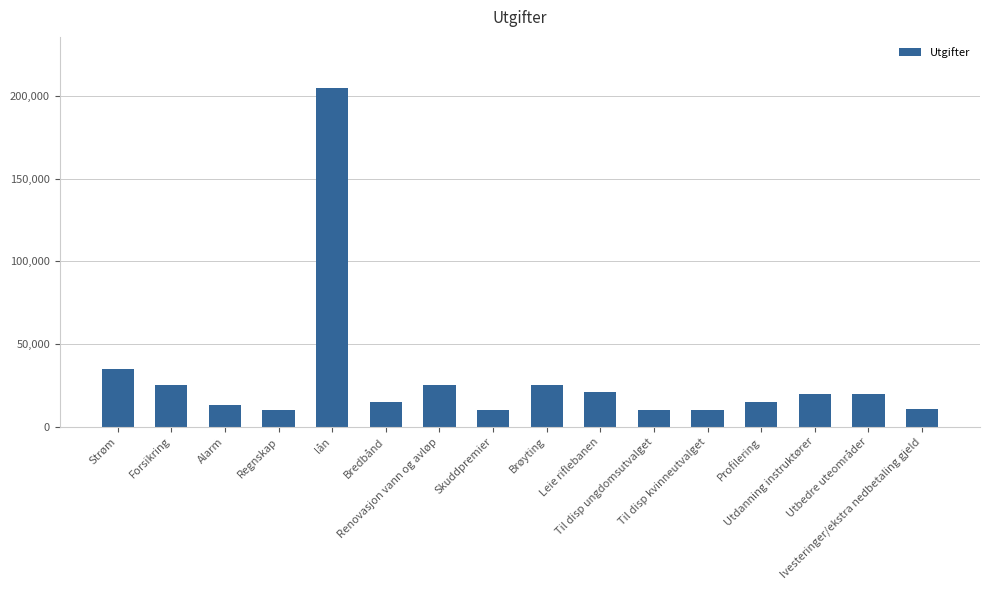

Is it true that the value at Alarm is 13000?

True